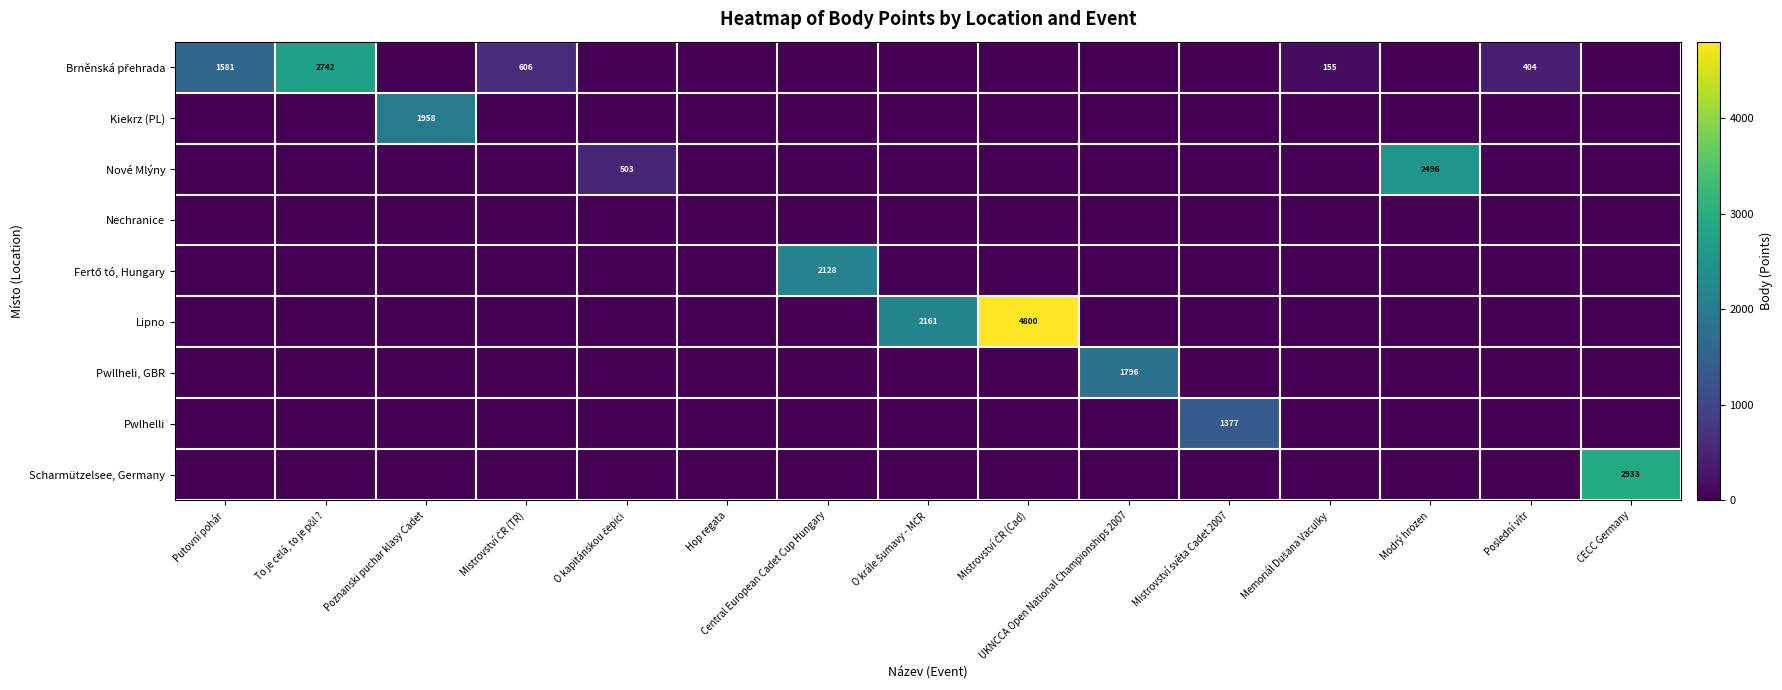

Where is Scharmützelsee, Germany nearest to the value 1466?

Putovní pohár